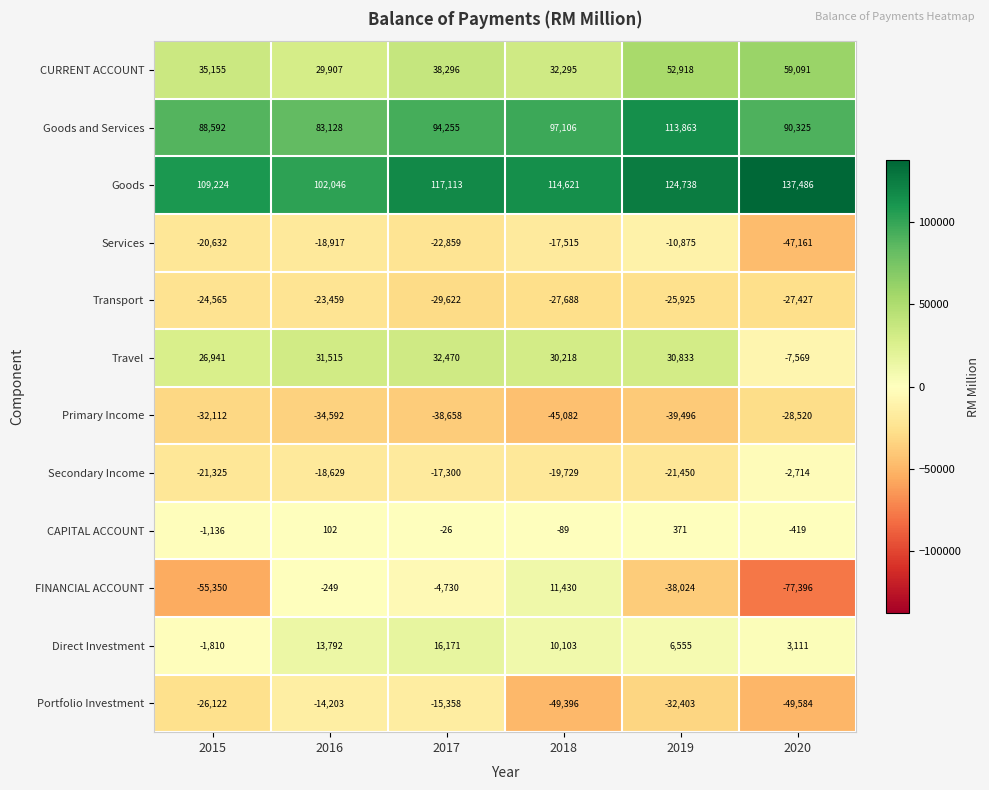

True or false: Travel has a value of 53400 at 2016.

False